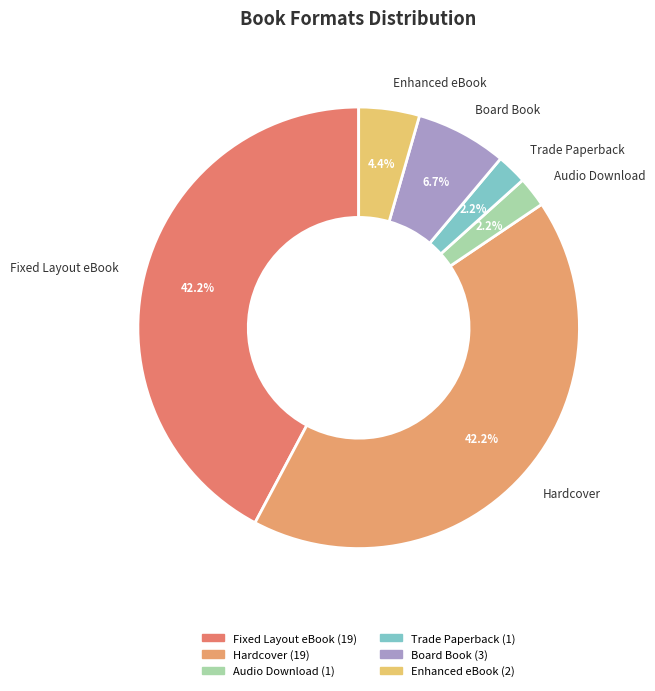

Between Board Book and Audio Download, which is larger?

Board Book